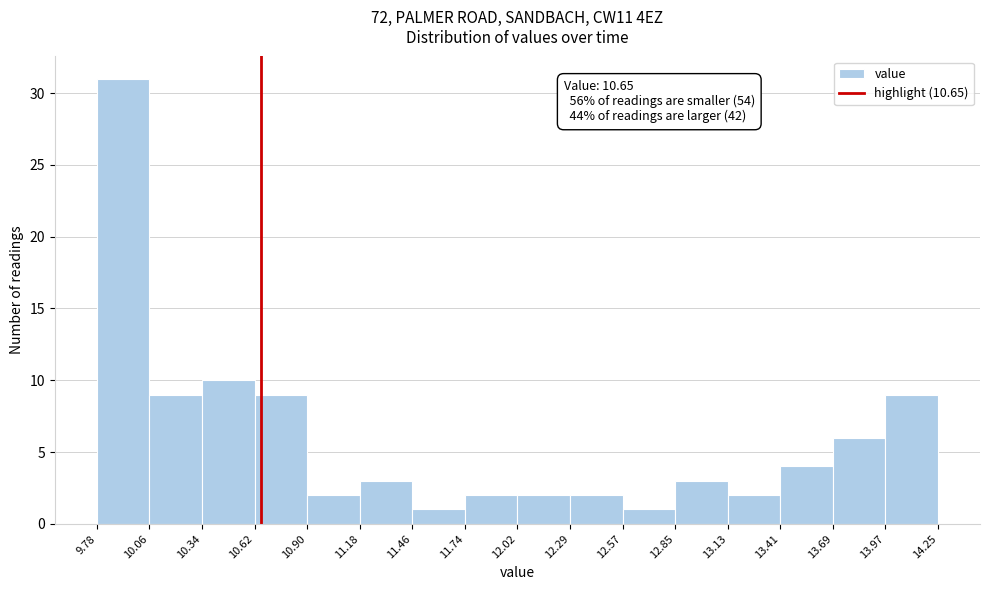

Over which range of the x-axis is the bar tallest?

9.78 to 10.06